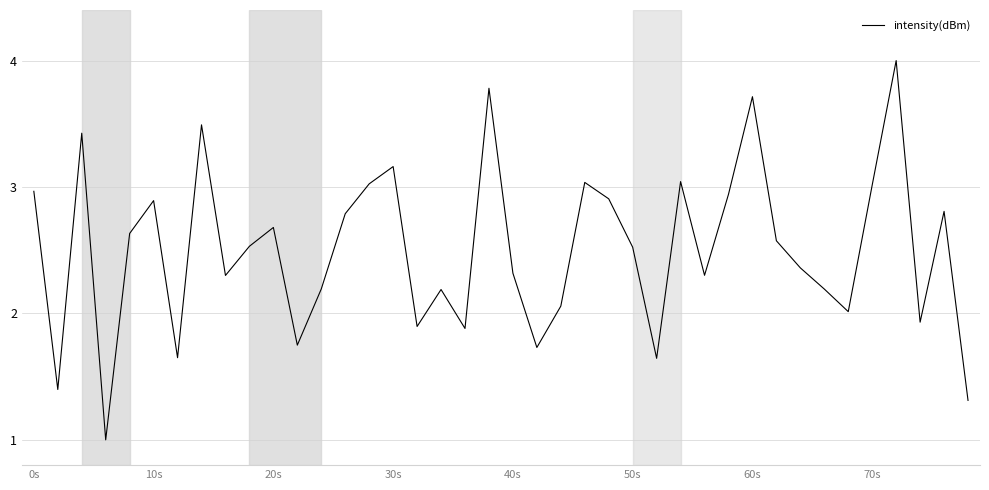

What is the greatest value displayed?

4.0